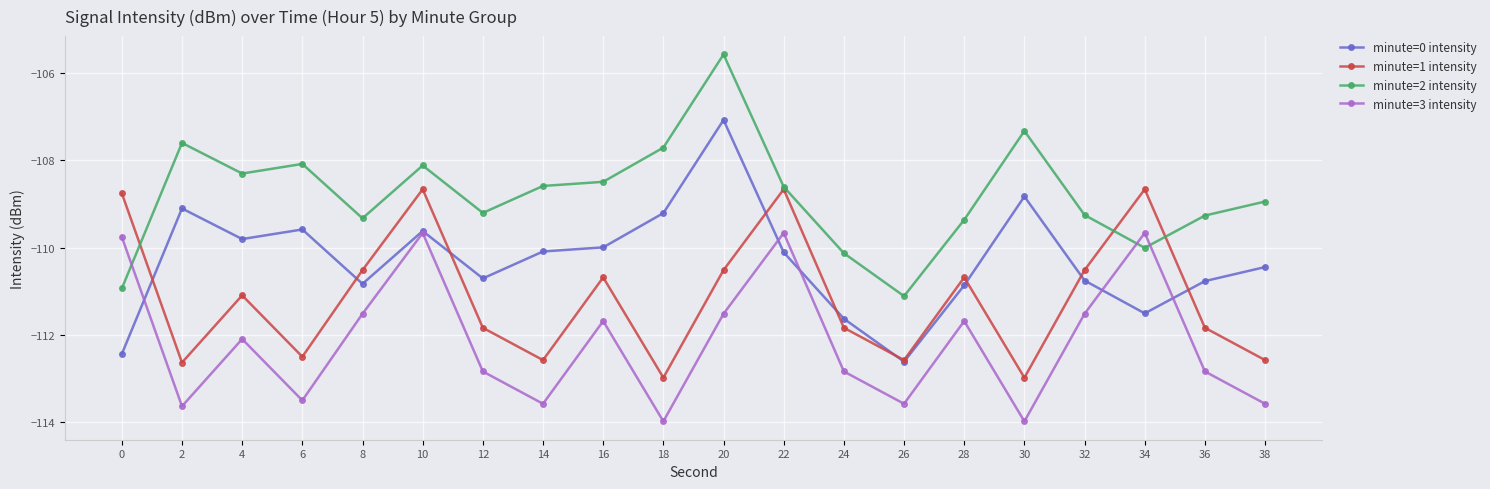

Rank the series by their average value, from highest to lowest.

minute=2 intensity, minute=0 intensity, minute=1 intensity, minute=3 intensity